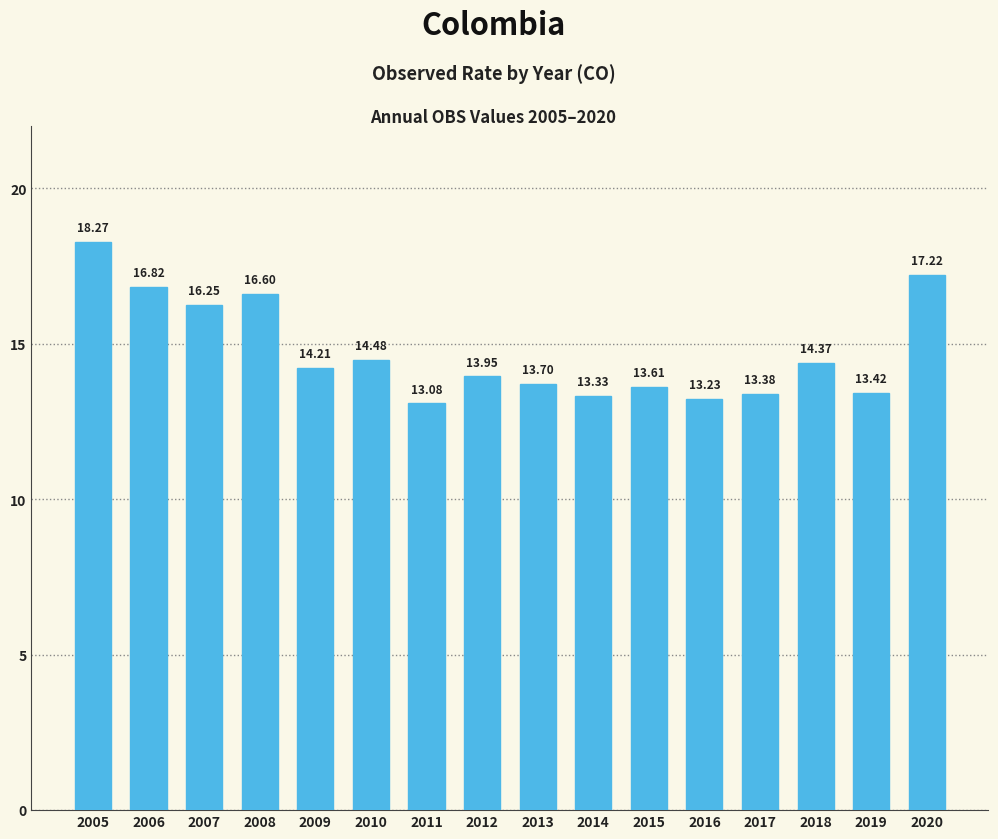

Rank the categories by value from highest to lowest.

2005, 2020, 2006, 2008, 2007, 2010, 2018, 2009, 2012, 2013, 2015, 2019, 2017, 2014, 2016, 2011